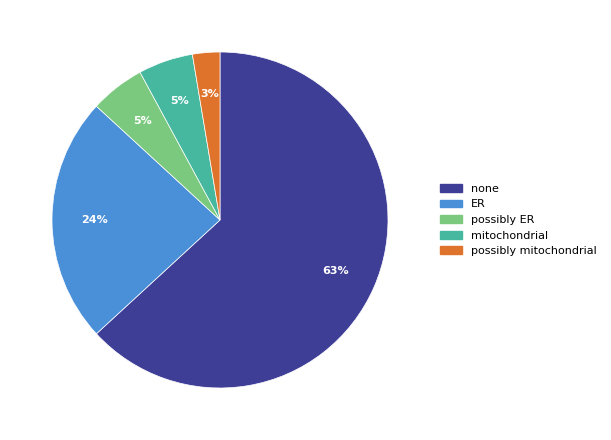

To the nearest percent, what is the combined percentage of mitochondrial and possibly mitochondrial?

8%